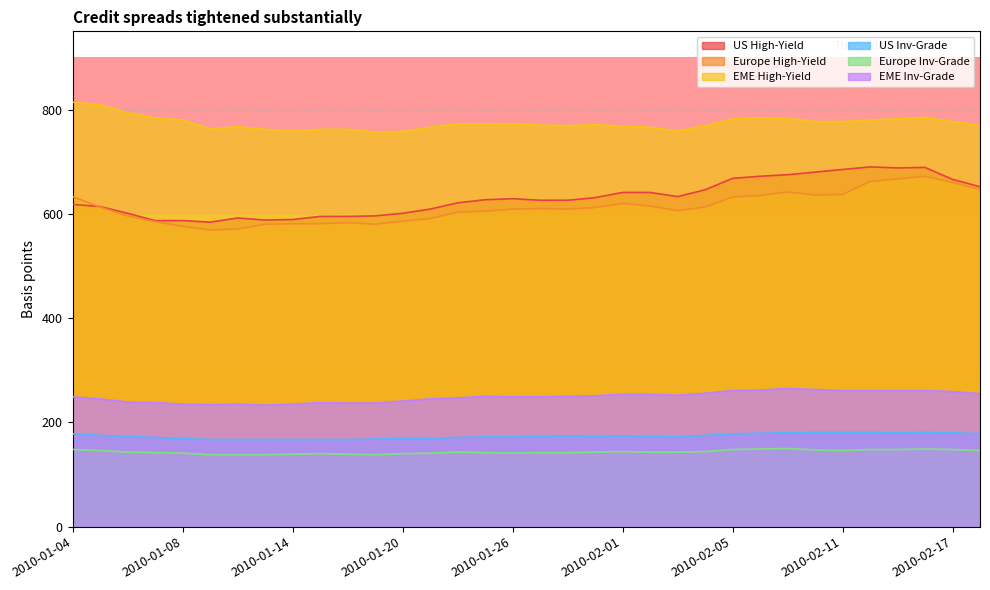

What is the value of the EME Inv-Grade point at the 24th from the left?

256